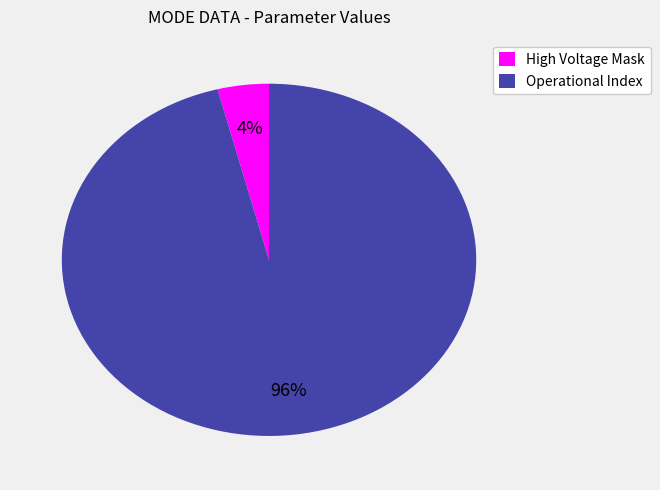

To the nearest percent, what is the average slice percentage?

50%